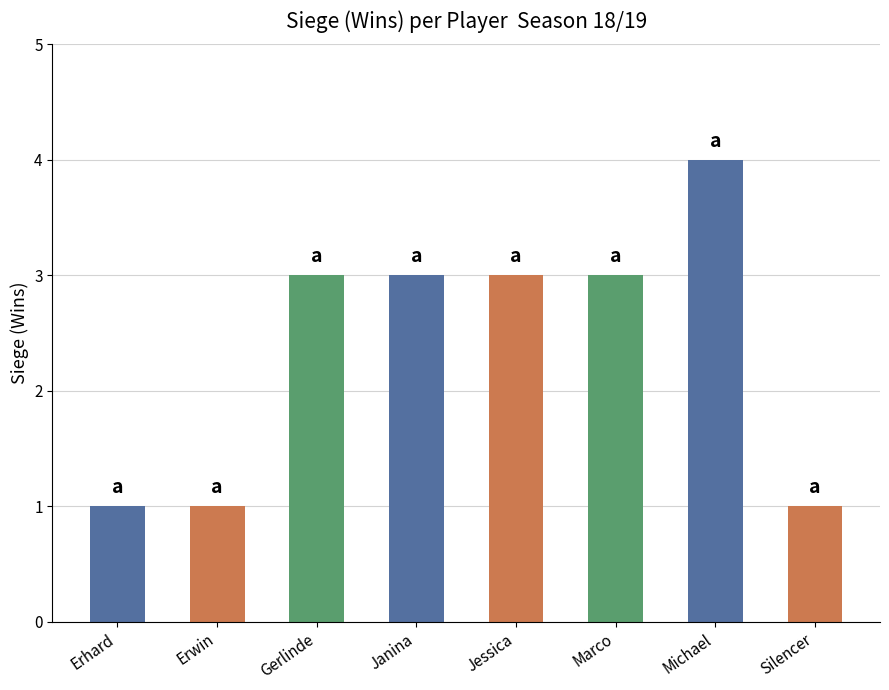

Read the value at Jessica.

3